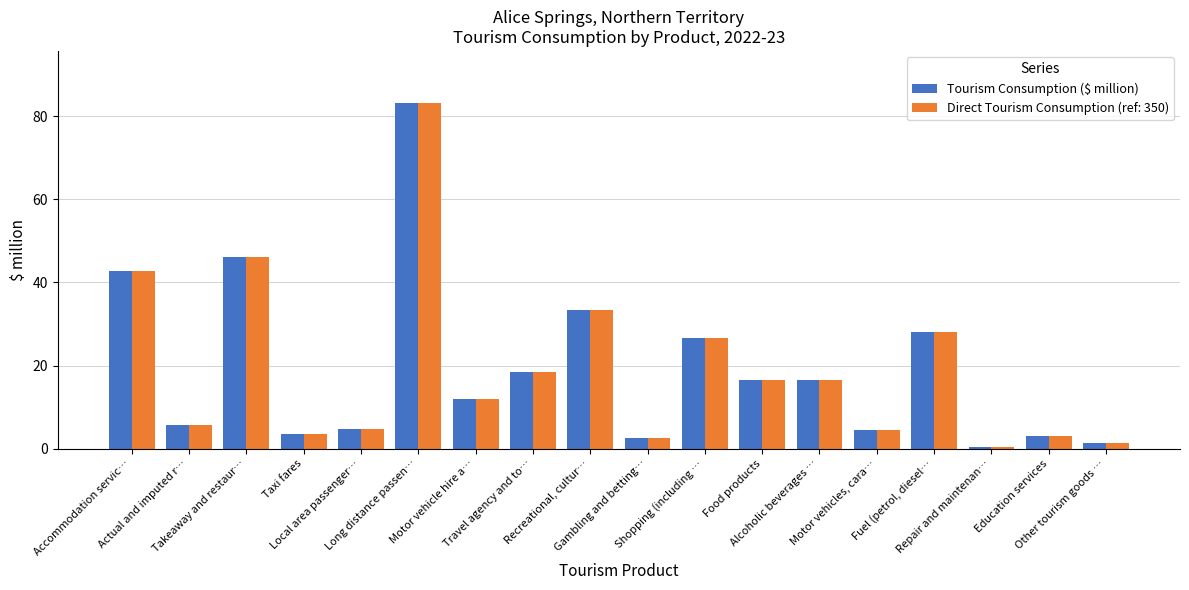

What is the label of the 17th bar from the right?

Actual and imputed r…